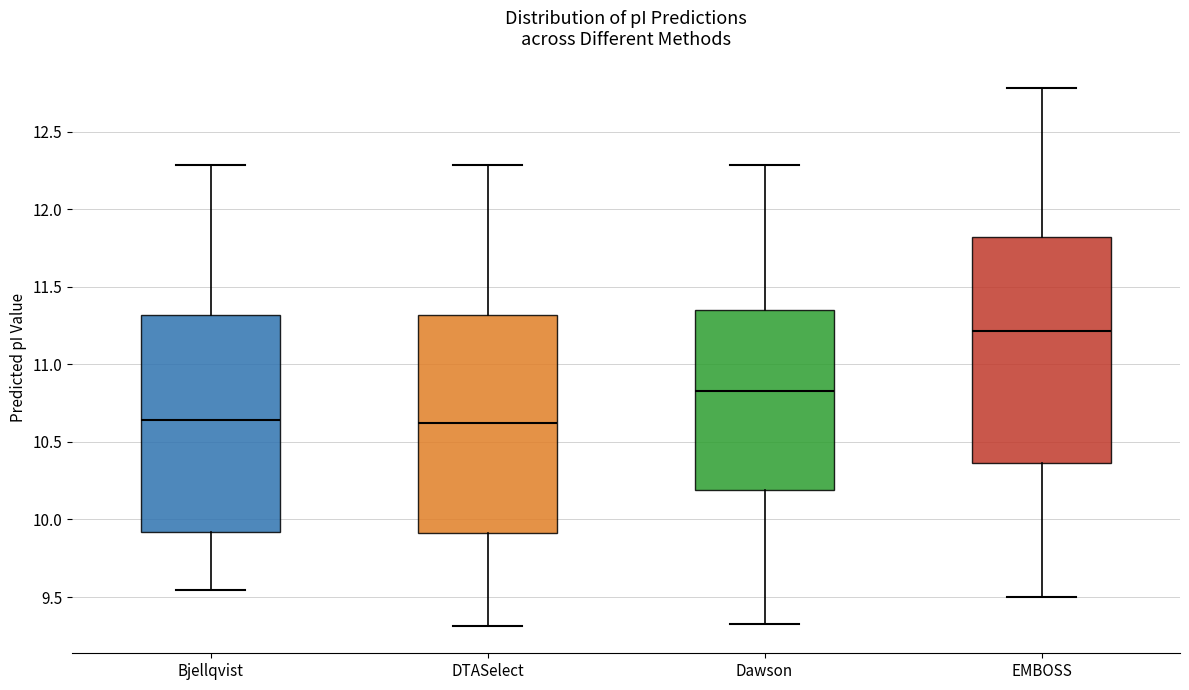

Where does the lower whisker of the box for EMBOSS end on the y-axis? The values are not printed on the chart, so give them approximately, as read against the axis.

9.50